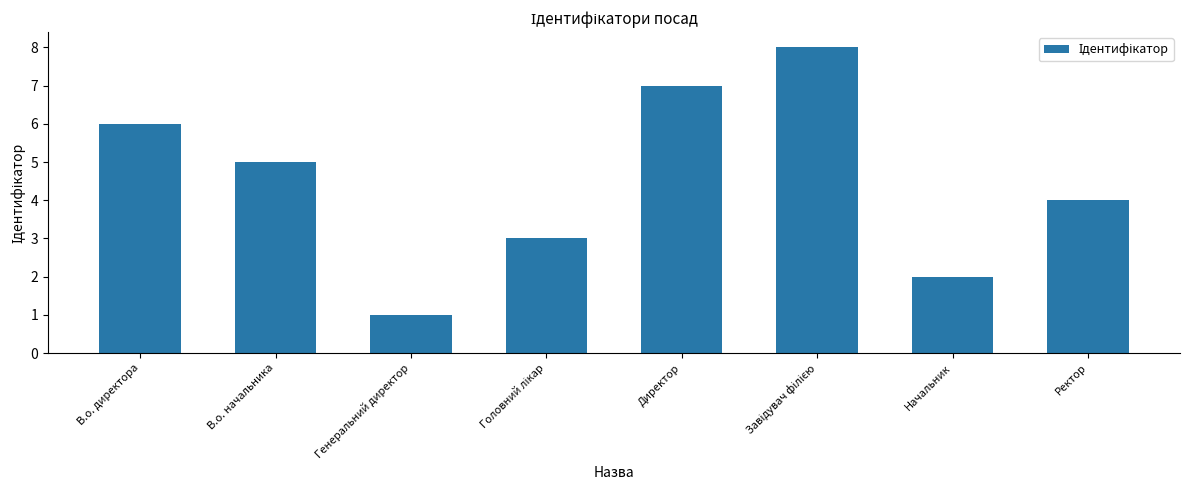

What is the minimum value shown in the chart?

1